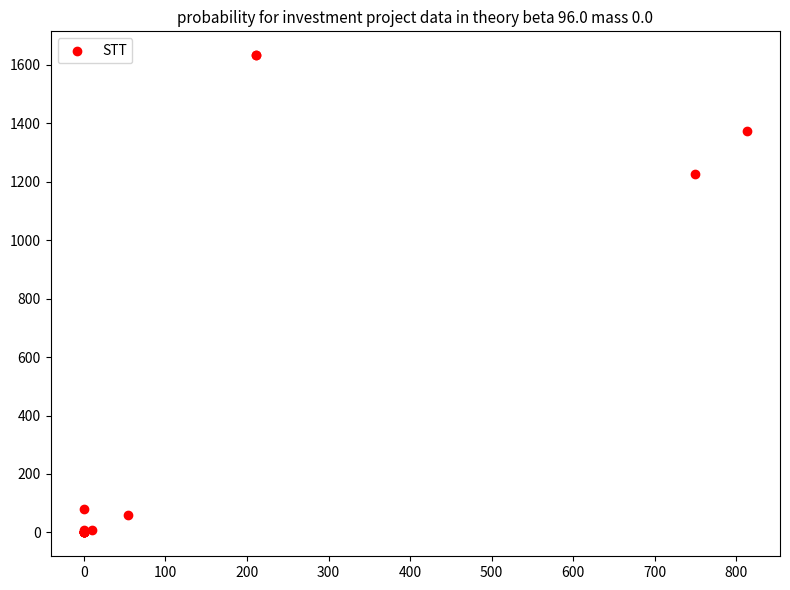

What Y value in the scatter plot is closest to 816?

1227.1